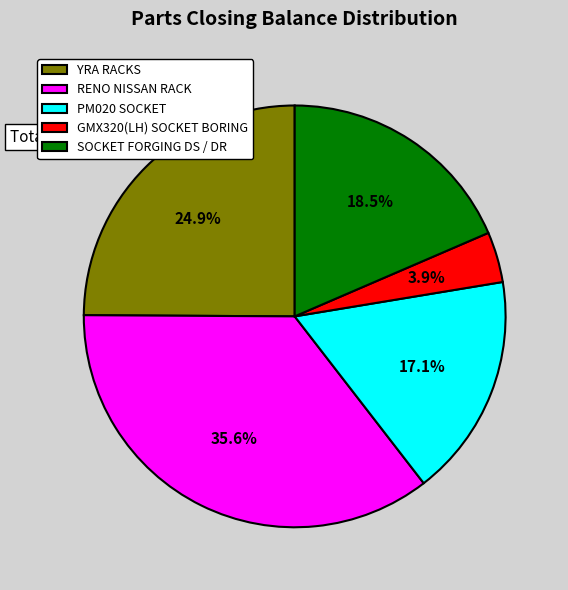

Approximately how many times larger is the value at PM020 SOCKET compared to SOCKET FORGING DS / DR?

0.9